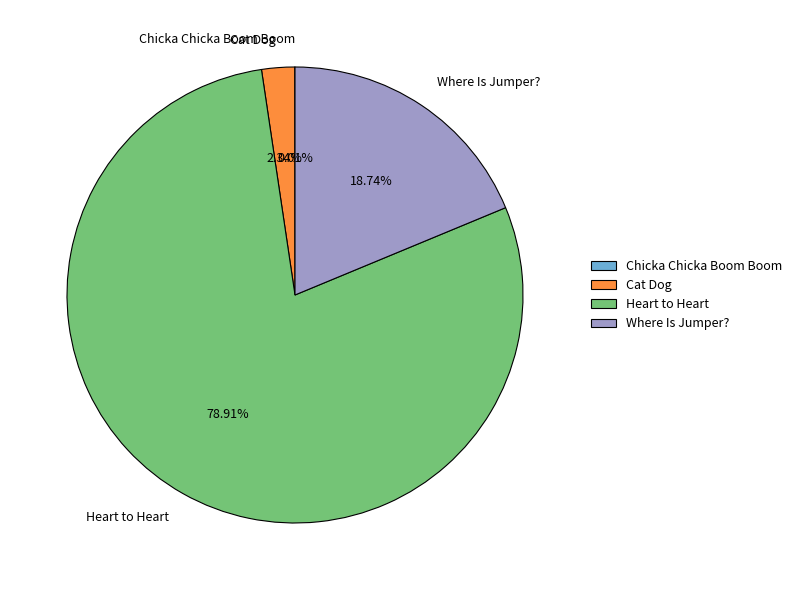

Which category has the biggest portion of the pie?

Heart to Heart